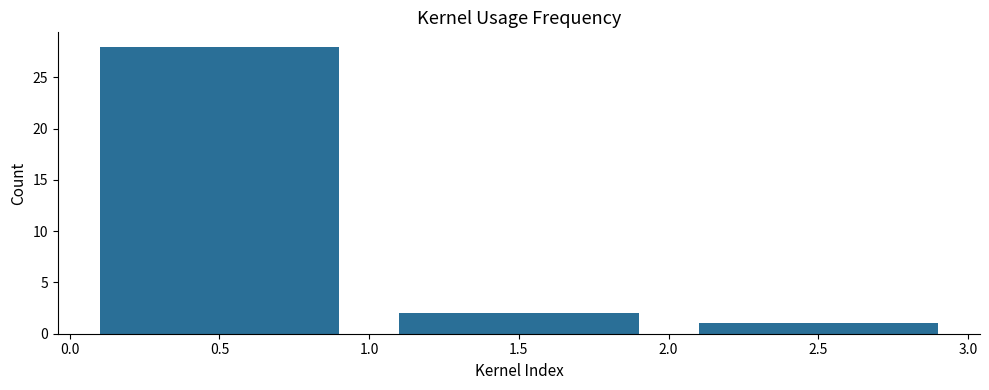

Reading left to right, list every bar in this chart as the range it spans on the x-axis followed by its height. The values are not printed on the chart, so give them approximately, as read against the axis.

0.0 to 1.0: 28
1.0 to 2.0: 2
2.0 to 3.0: 1